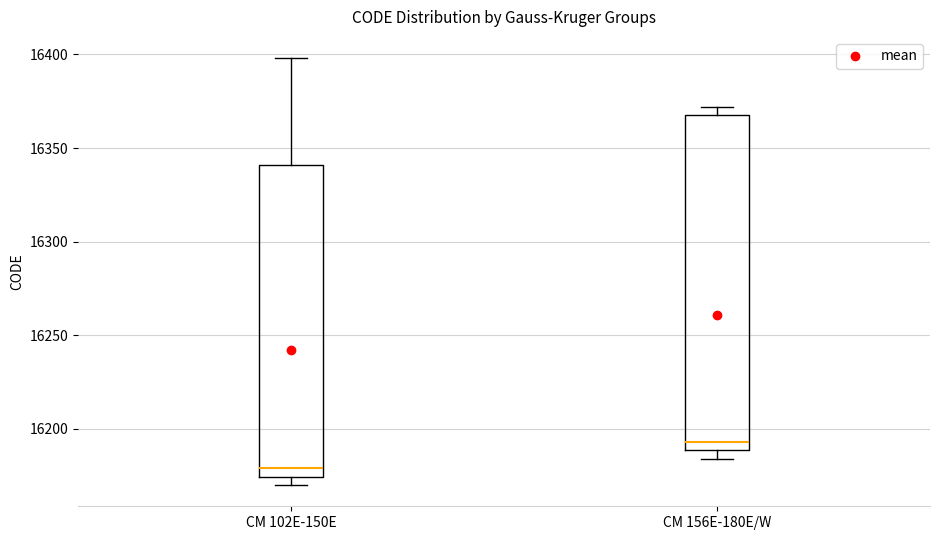

Reading left to right, read every box against the y-axis: the position of its median line, the range the box covers, and the ends of its whiskers. The values are not printed on the chart, so give them approximately, as read against the axis.

CM 102E-150E: median 16180, box 16175 to 16340, whiskers 16170 to 16400
CM 156E-180E/W: median 16195, box 16190 to 16370, whiskers 16185 to 16370 (just above the box's upper edge)